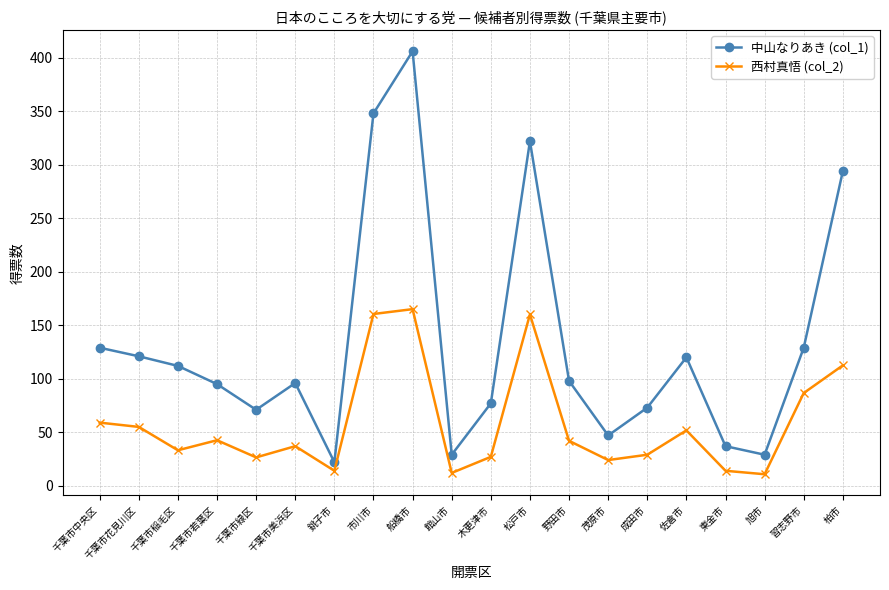

True or false: 西村真悟 (col_2) and 中山なりあき (col_1) cross at least once.

False